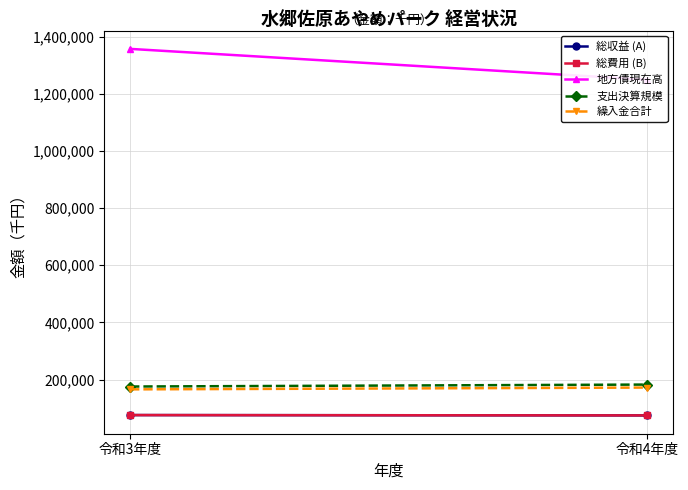

What is the sum of all 総収益 (A) values?

150784